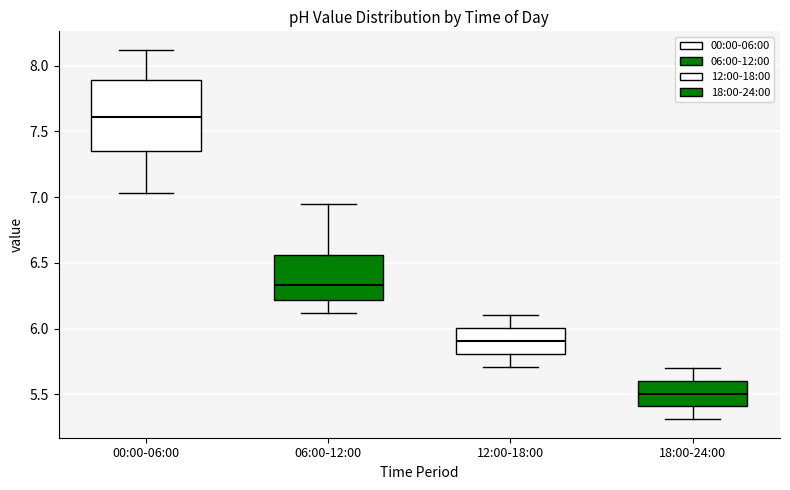

Reading left to right, read every box against the y-axis: the position of its median line, the range the box covers, and the ends of its whiskers. The values are not printed on the chart, so give them approximately, as read against the axis.

00:00-06:00: median 7.60, box 7.35 to 7.90, whiskers 7.05 to 8.10
06:00-12:00: median 6.35, box 6.20 to 6.55, whiskers 6.10 to 6.95
12:00-18:00: median 5.90, box 5.80 to 6.00, whiskers 5.70 to 6.10
18:00-24:00: median 5.50, box 5.40 to 5.60, whiskers 5.30 to 5.70